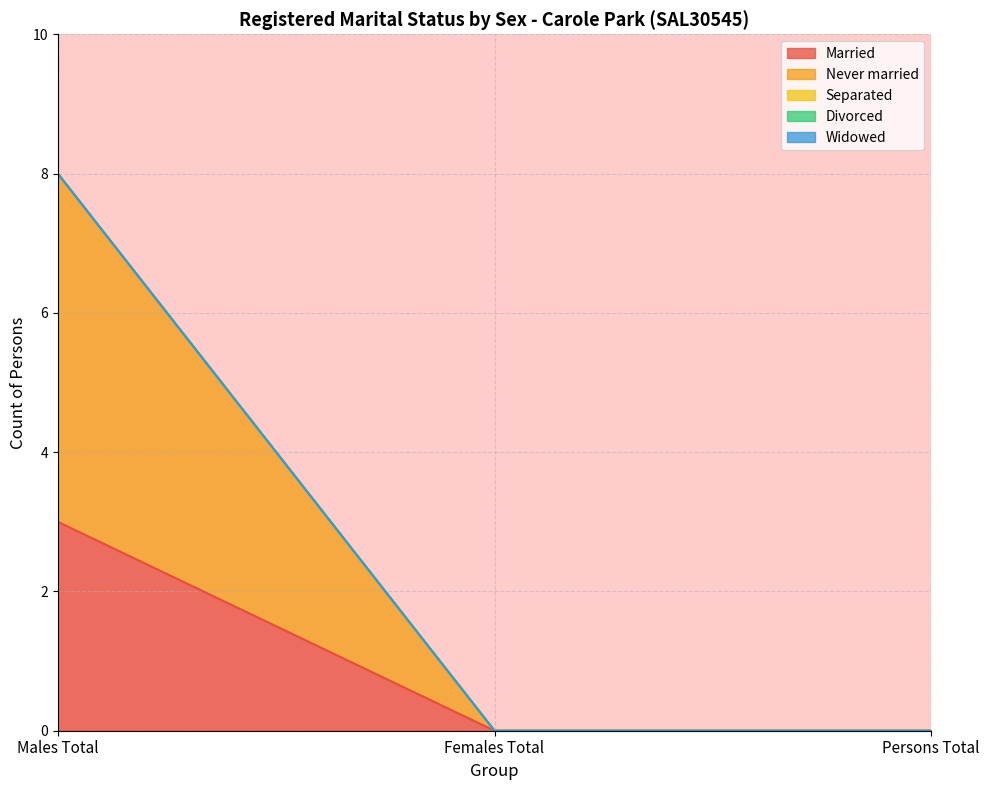

Which category has the lowest value in the Divorced series?

Males Total